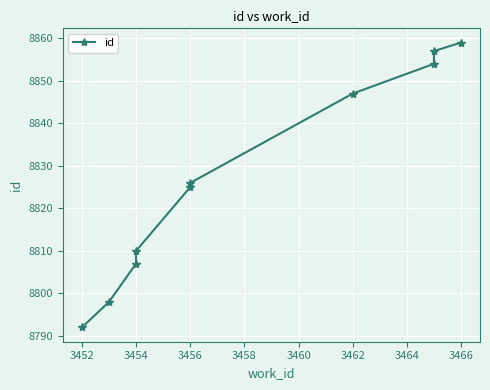

What is the average value?

8828